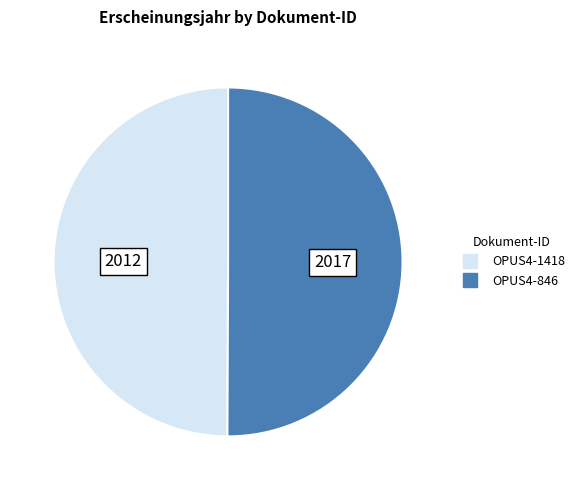

The OPUS4-1418 slice represents 61% of the pie. True or false?

False